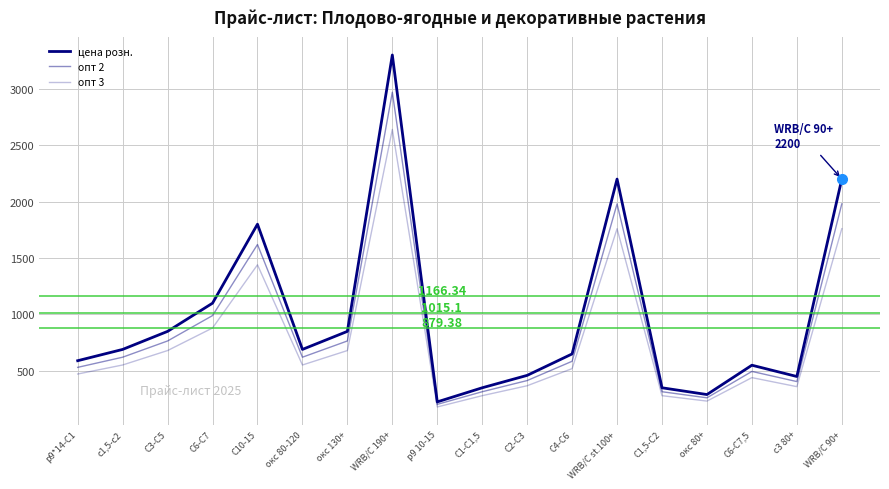

Reading right to left, what are all the values shown in this chart?

цена розн.: 2200	450	550	290	350	2200	650	460	350	225	3300	850	690	1800	1100	850	690	590
опт 2: 1980	405	495	261	315	1980	585	414	315	203	2970	765	621	1620	990	765	621	531
опт 3: 1760	360	440	232	280	1760	520	368	280	180	2640	680	552	1440	880	680	552	472